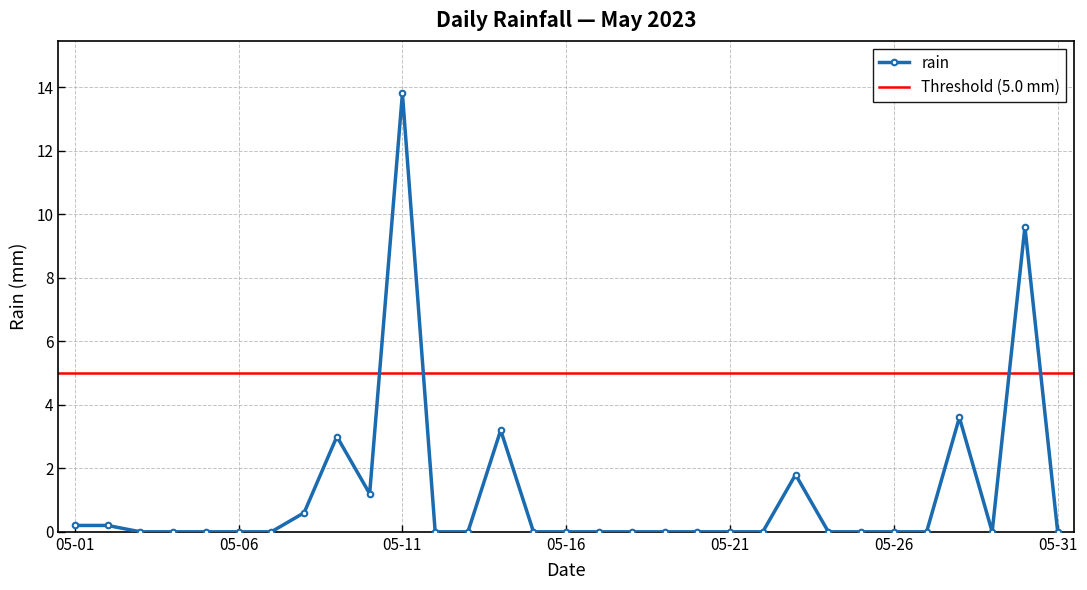

What is the change in value from 2023-05-24 to 2023-05-30?

+9.6